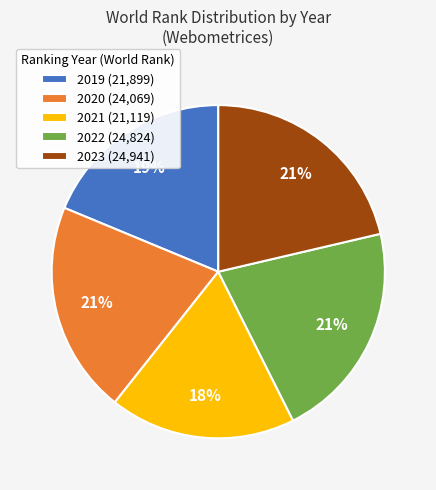

How many segments does this pie chart have?

5